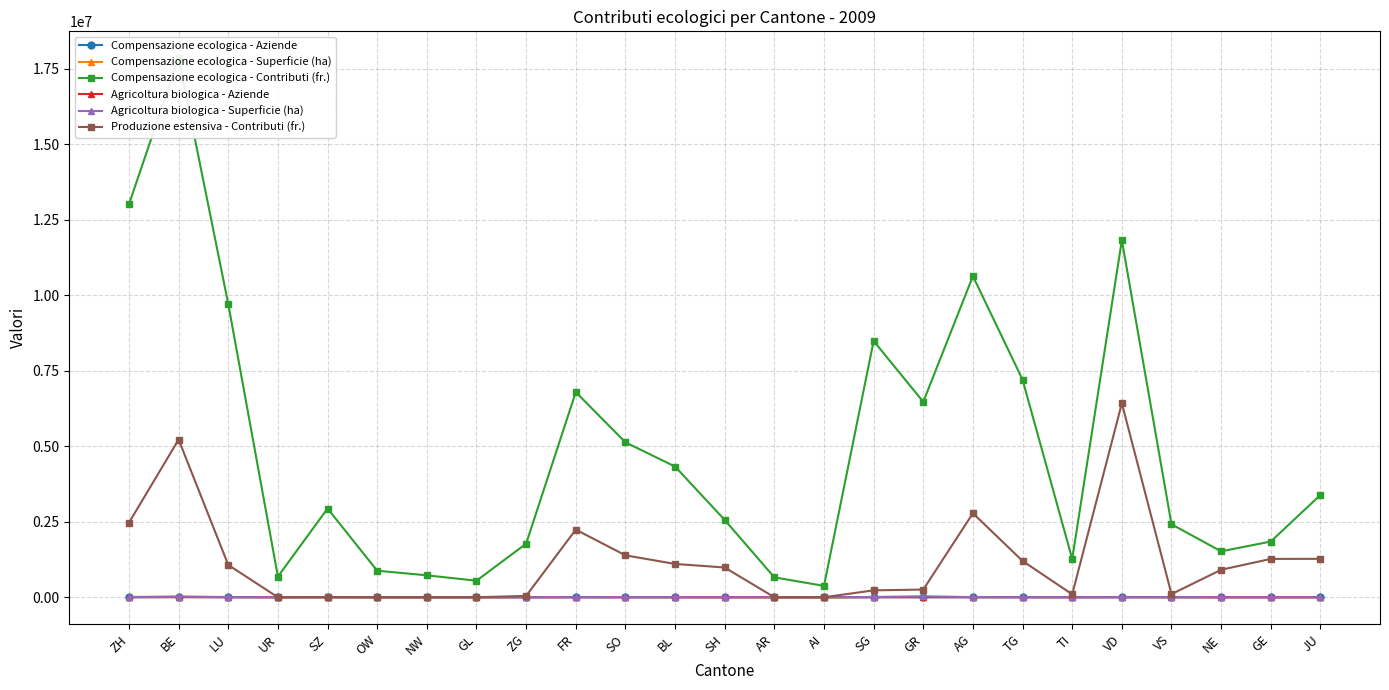

How many values in the Compensazione ecologica - Contributi (fr.) series exceed 2938286?

13